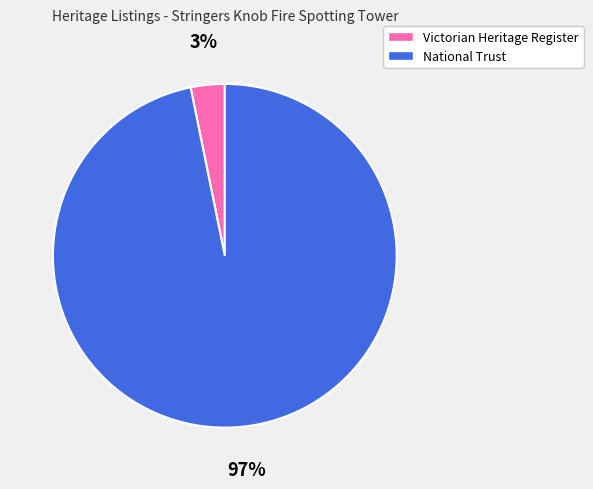

What percentage is the National Trust slice, to the nearest percent?

97%